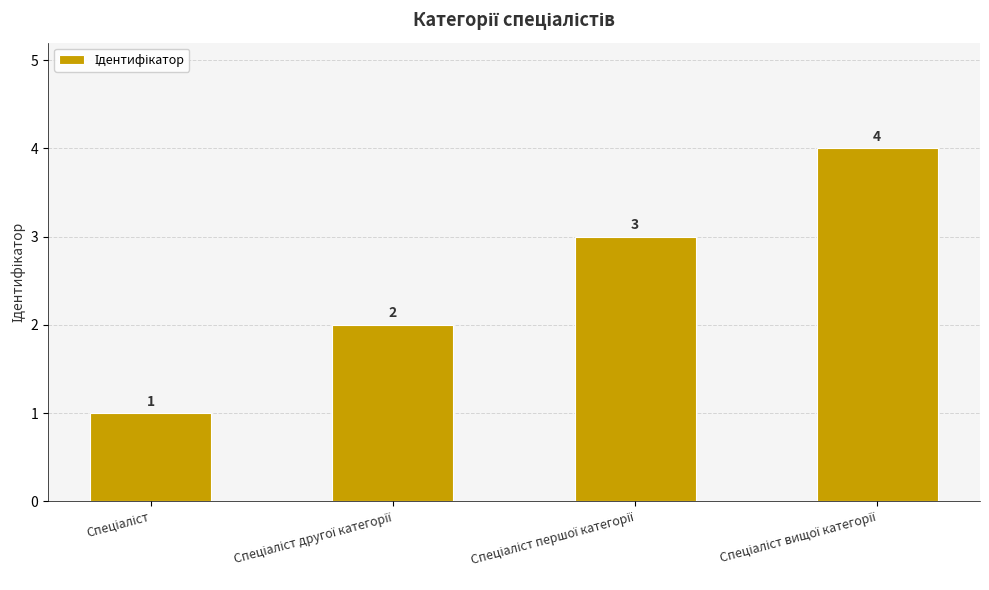

Count the values in the range 2 to 4.

3